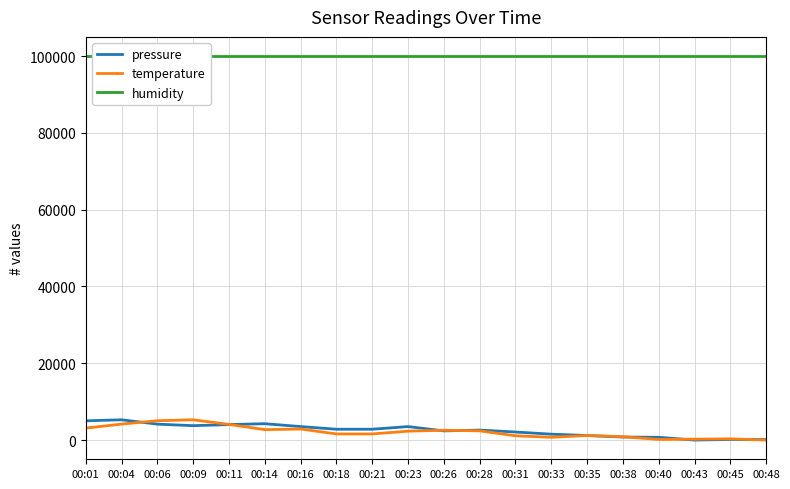

What are all the series names shown in the legend?

pressure, temperature, humidity